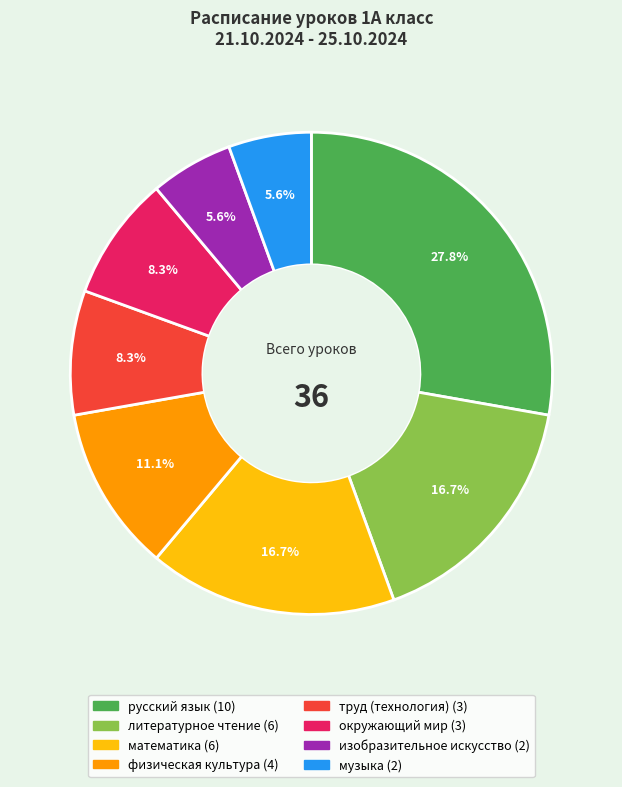

How many slices are in this pie chart?

8